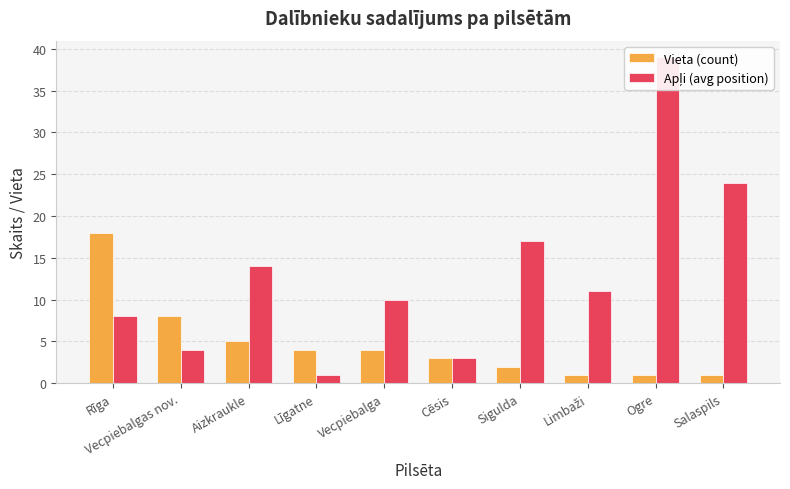

What is the difference between the Apļi (avg position) values at Salaspils and Vecpiebalgas nov.?

20